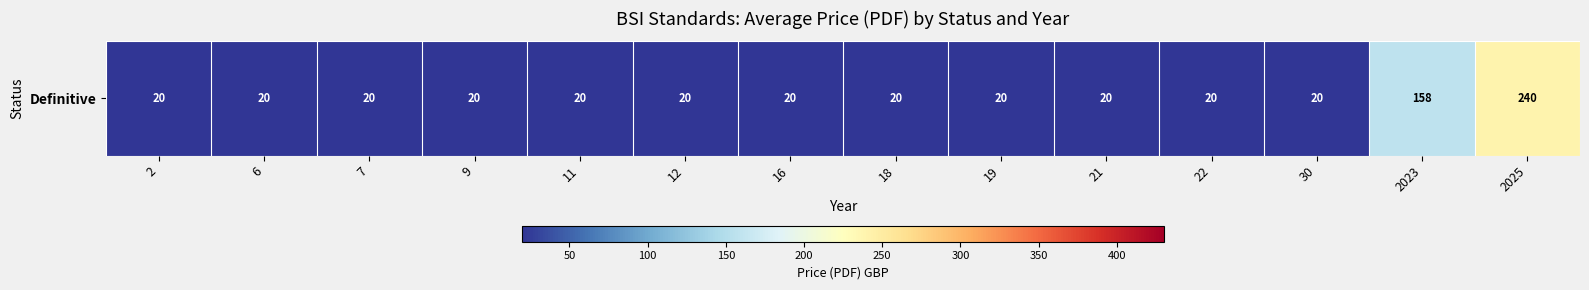

List the labels in order of value, largest first.

2025, 2023, 2, 6, 7, 9, 11, 12, 16, 18, 19, 21, 22, 30